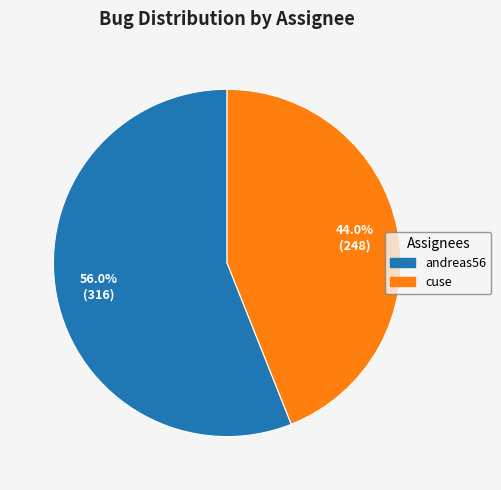

What percentage is the cuse slice, to the nearest percent?

44%